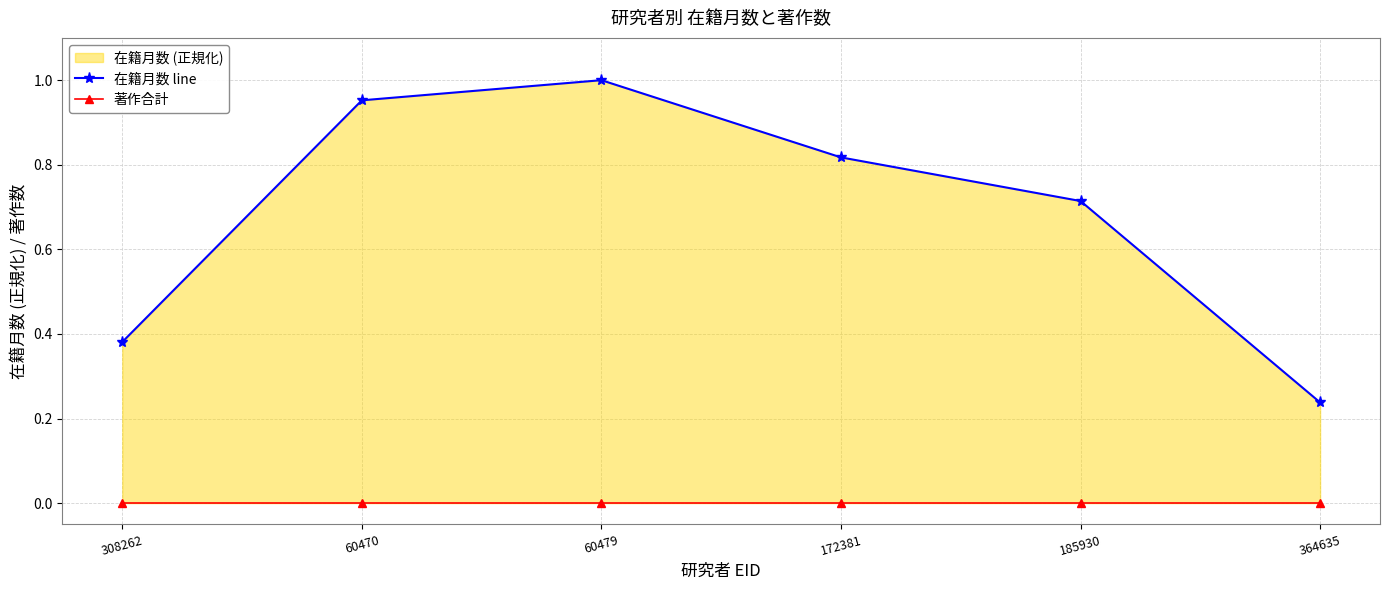

Reading left to right, transcribe all the data shown in this chart.

在籍月数 line: 308262=0.4	60470=1.0	60479=1.0	172381=0.8	185930=0.7	364635=0.2
著作合計: 308262=0.0	60470=0.0	60479=0.0	172381=0.0	185930=0.0	364635=0.0